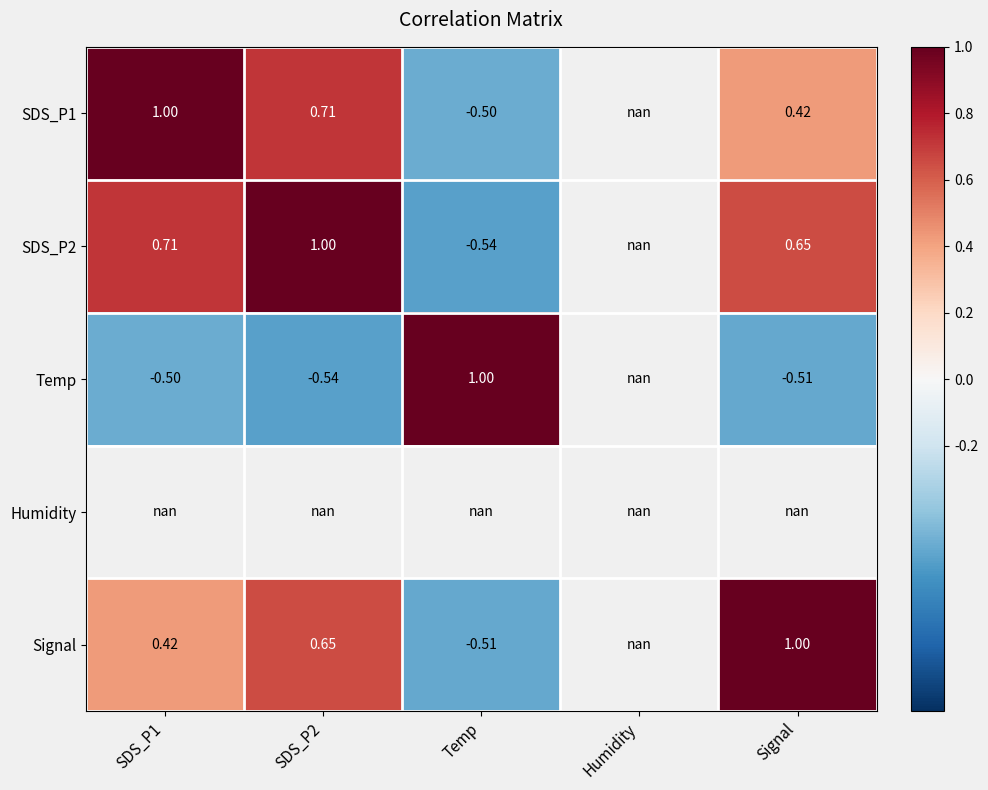

What is the minimum value shown in the chart?

-0.5